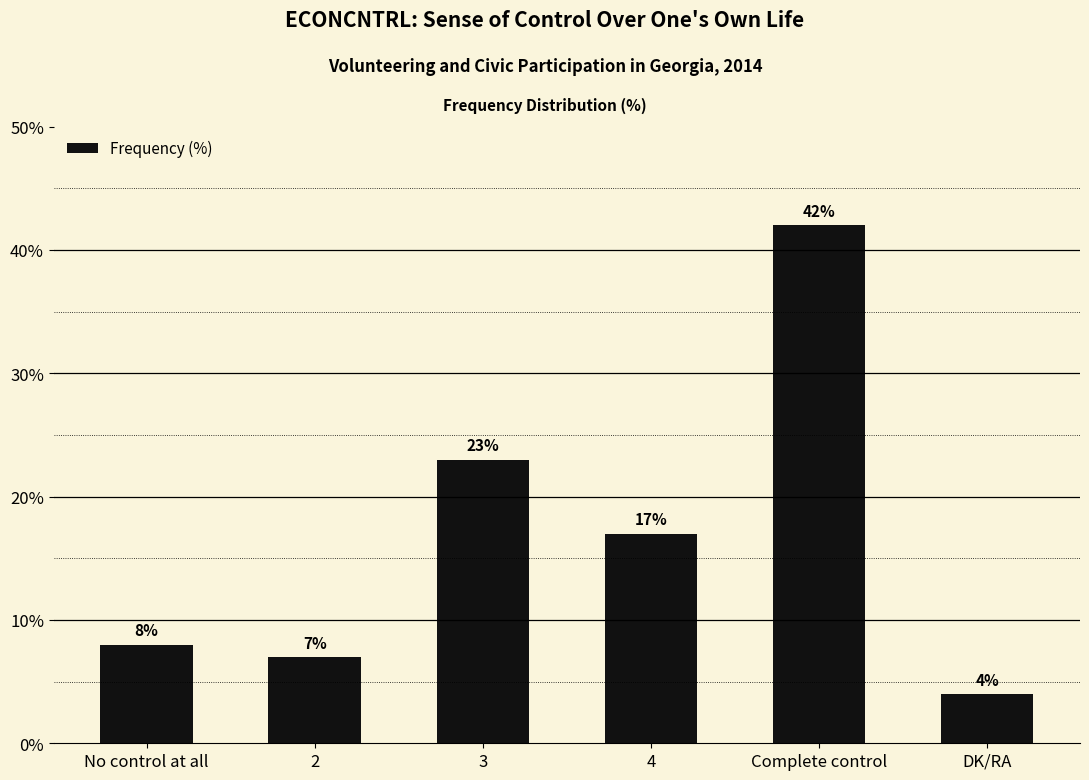

Is it true that the value at Complete control is 22?

False